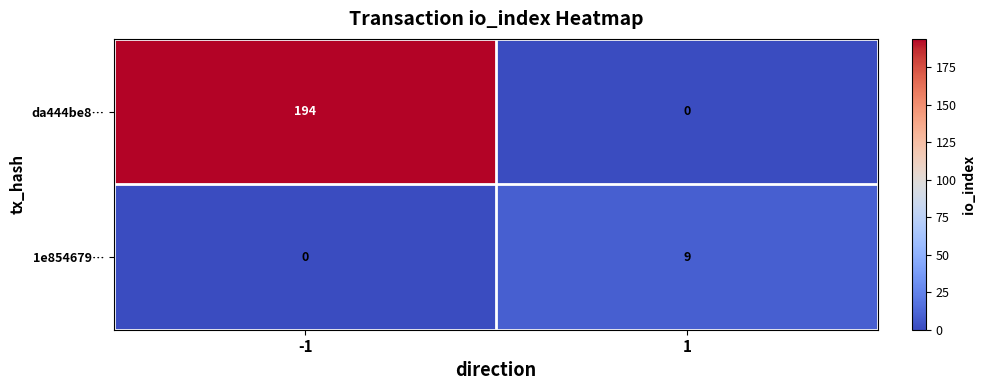

What is the difference between the 1e854679… values at 1 and -1?

9